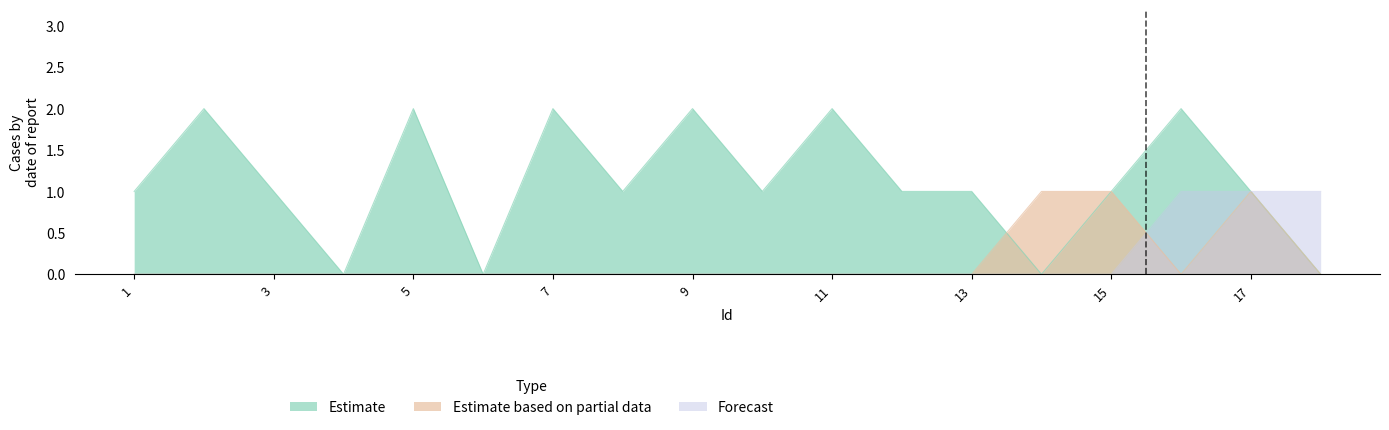

Where do Forecast and Estimate based on partial data first cross each other?

15 and 16